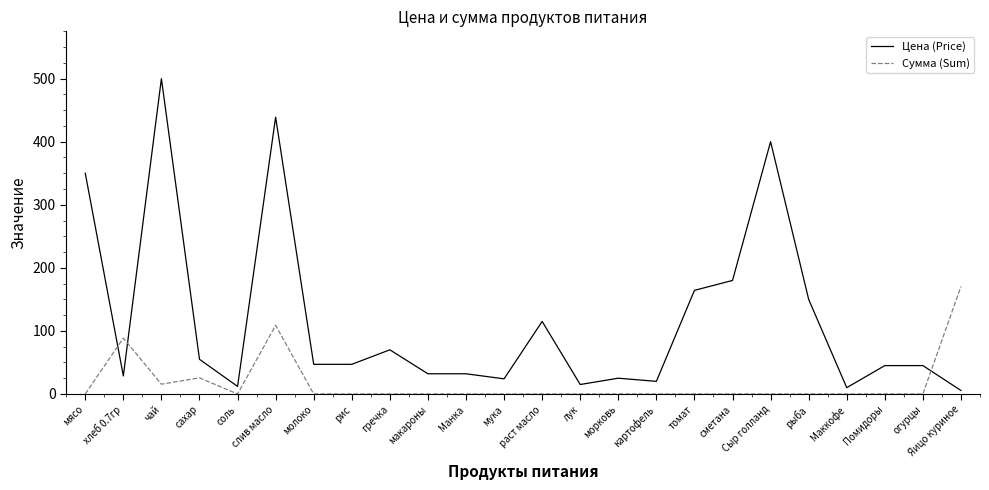

How many lines are shown in the chart?

2